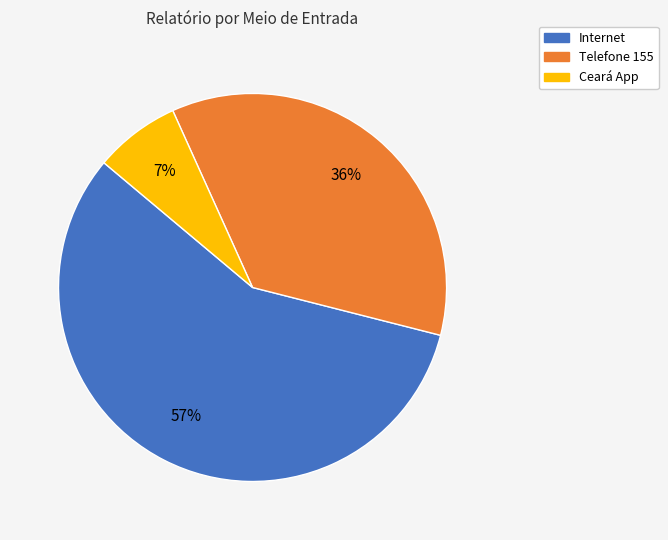

To the nearest percent, what is the difference between the Telefone 155 and Internet slice percentages?

21%